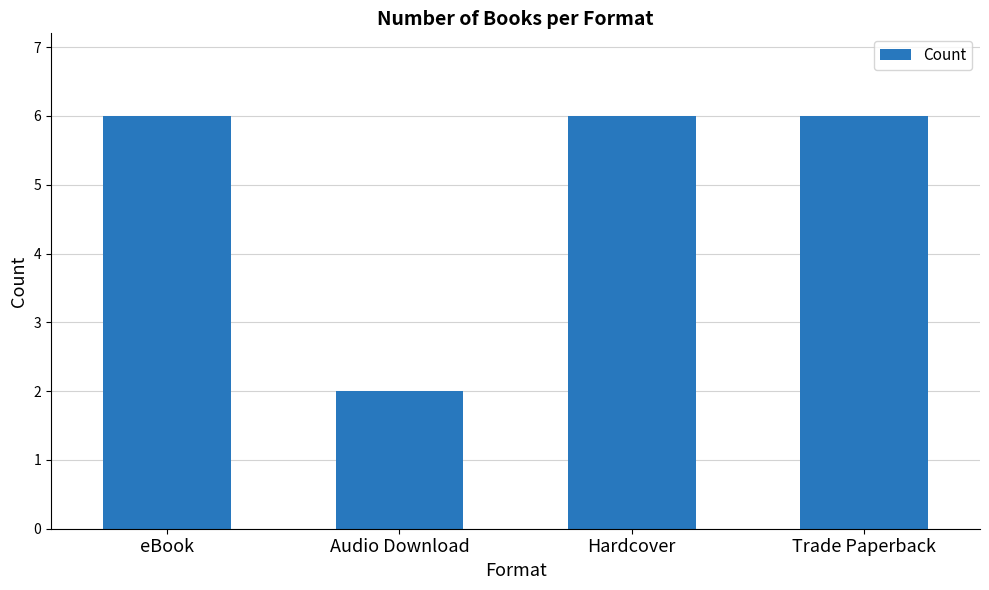

What is the difference between the values at Trade Paperback and Audio Download?

4